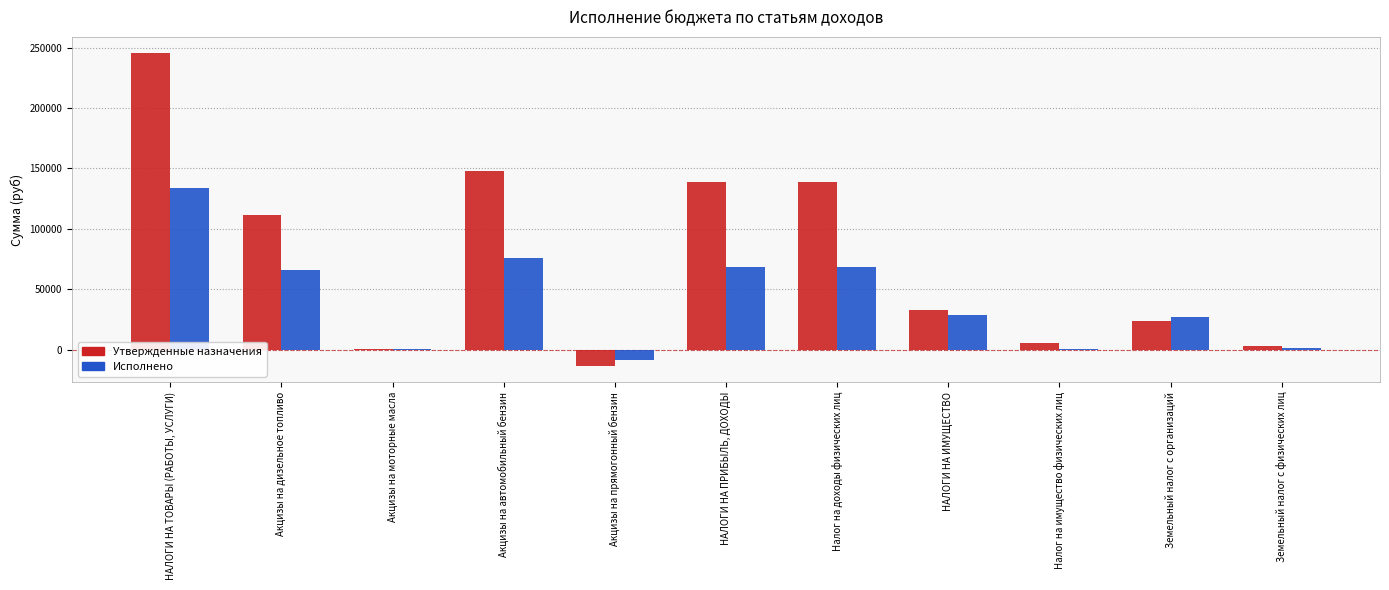

Which category has the highest value across all series?

НАЛОГИ НА ТОВАРЫ (РАБОТЫ, УСЛУГИ)